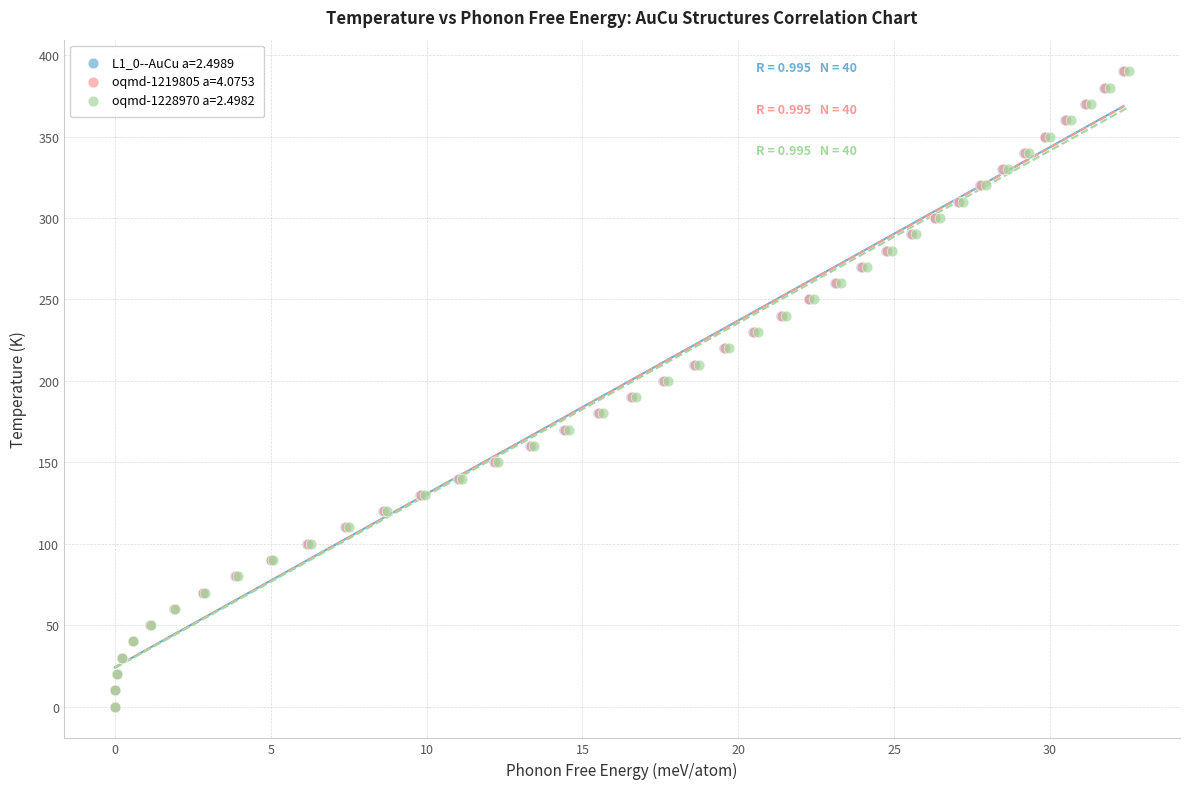

What are all the series names shown in the legend?

L1_0--AuCu a=2.4989, oqmd-1219805 a=4.0753, oqmd-1228970 a=2.4982